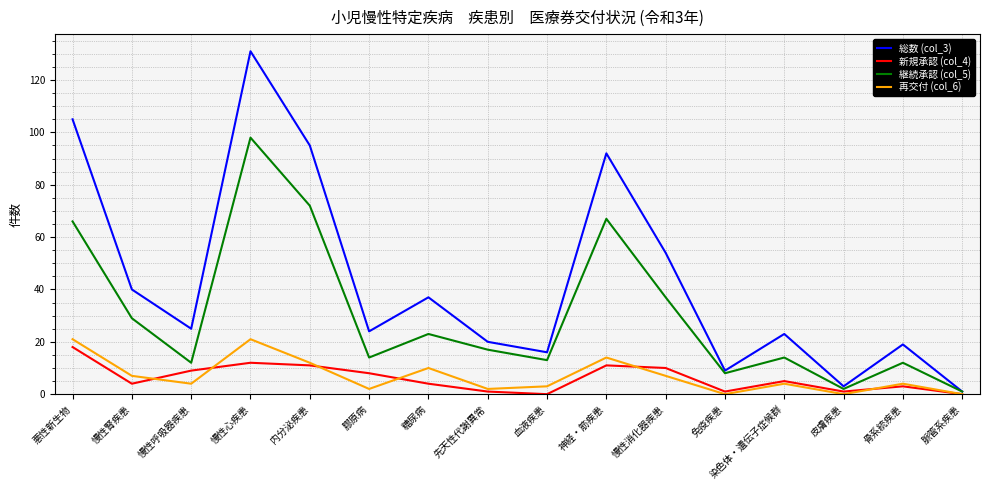

What position from the left is 慢性心疾患?

4